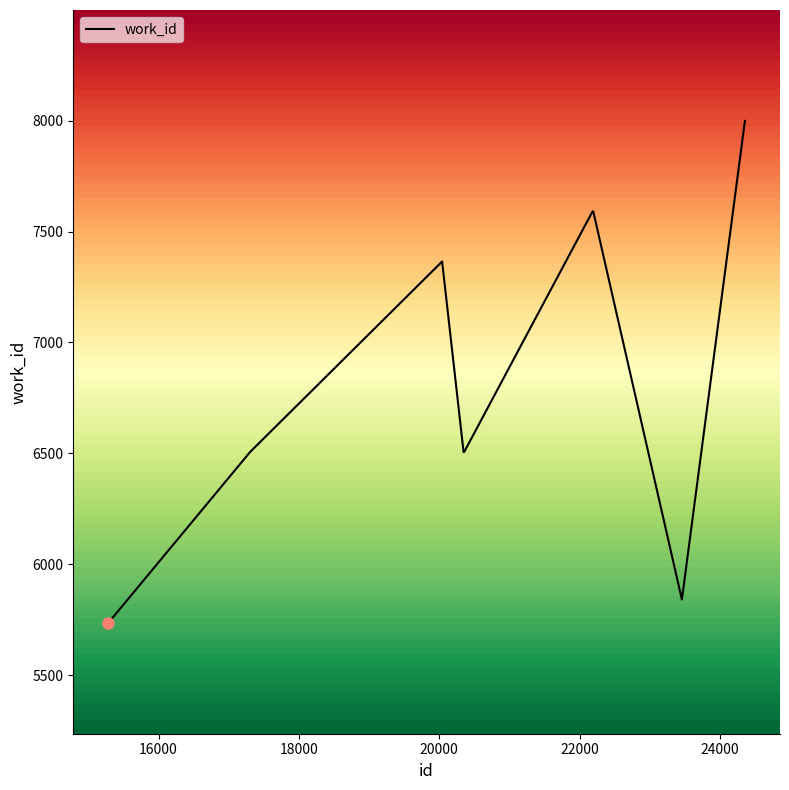

What is the difference between the maximum and minimum values?

2263